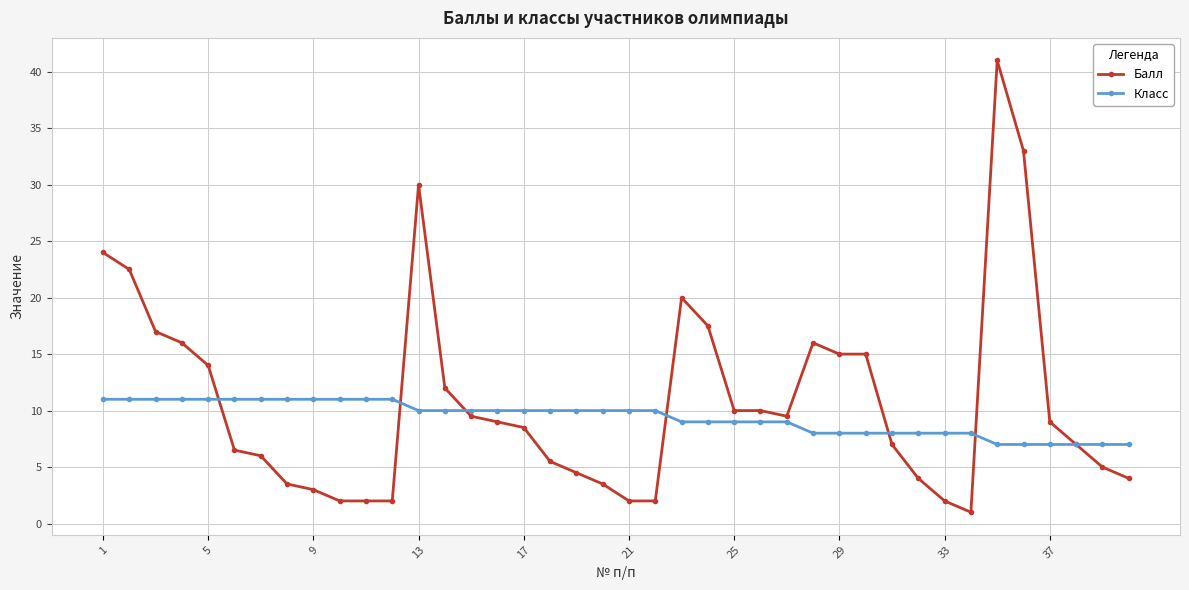

Reading left to right, what are all the values shown in this chart?

Балл: 24.0	22.5	17.0	16.0	14.0	6.5	6.0	3.5	3.0	2.0	2.0	2.0	30.0	12.0	9.5	9.0	8.5	5.5	4.5	3.5	2.0	2.0	20.0	17.5	10.0	10.0	9.5	16.0	15.0	15.0	7.0	4.0	2.0	1.0	41.0	33.0	9.0	7.0	5.0	4.0
Класс: 11.0	11.0	11.0	11.0	11.0	11.0	11.0	11.0	11.0	11.0	11.0	11.0	10.0	10.0	10.0	10.0	10.0	10.0	10.0	10.0	10.0	10.0	9.0	9.0	9.0	9.0	9.0	8.0	8.0	8.0	8.0	8.0	8.0	8.0	7.0	7.0	7.0	7.0	7.0	7.0